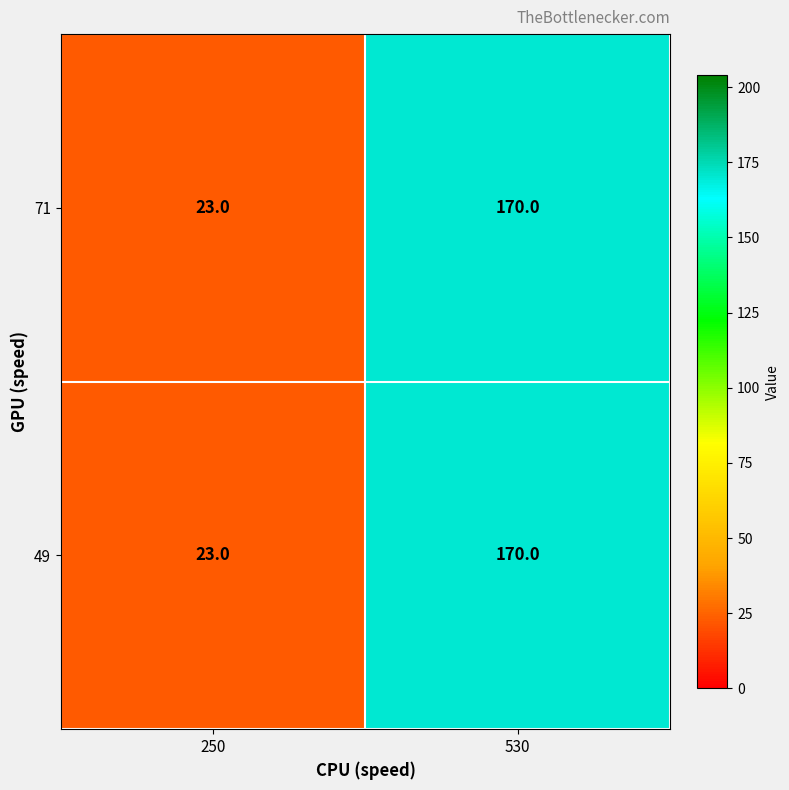

What is the approximate value of 71 at 530, to the nearest 5?

170